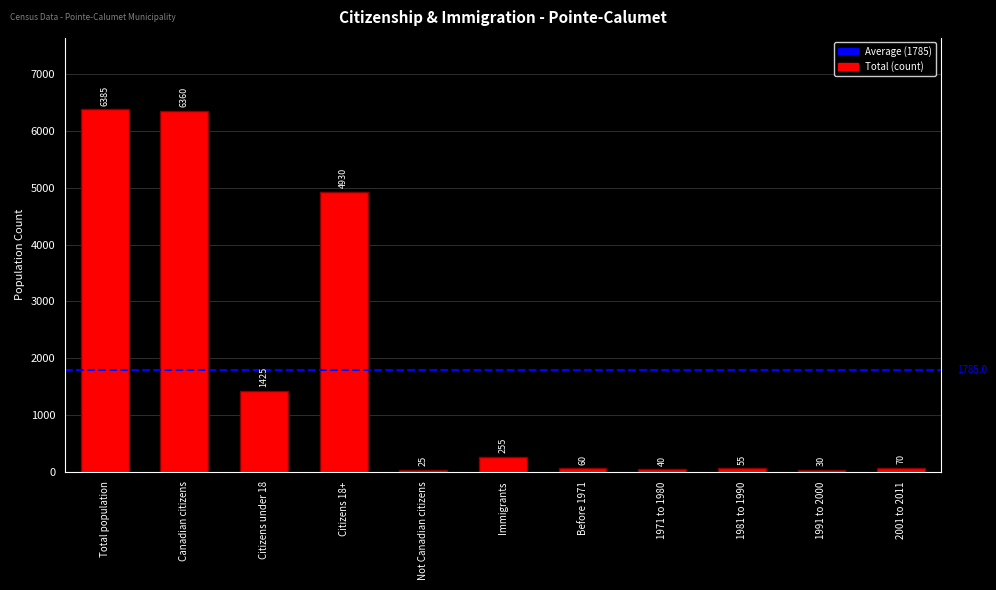

What is the difference between the values at 1981 to 1990 and Total population?

6330